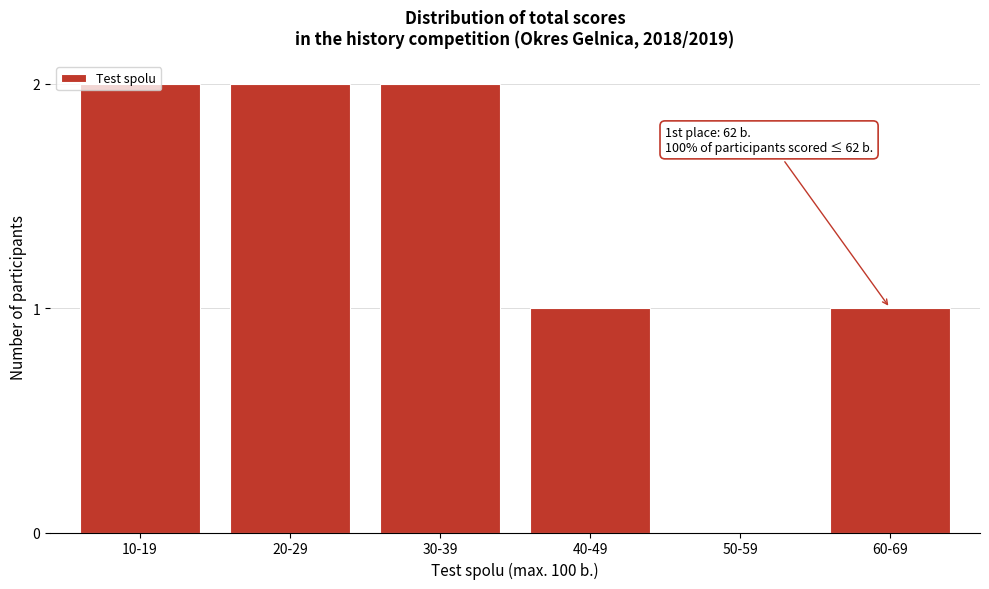

The chart shows a value of 0 at 50-59. True or false?

True